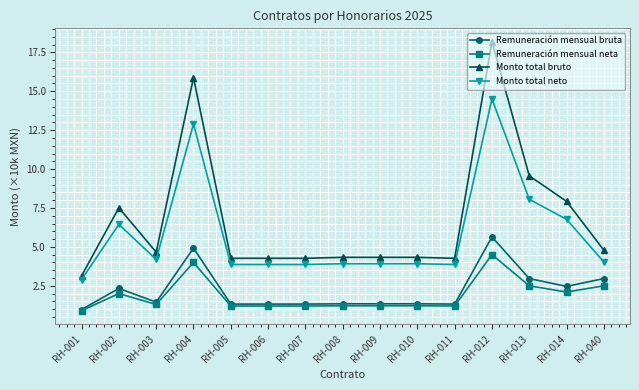

What is the sum of all Monto total neto values?

87.0